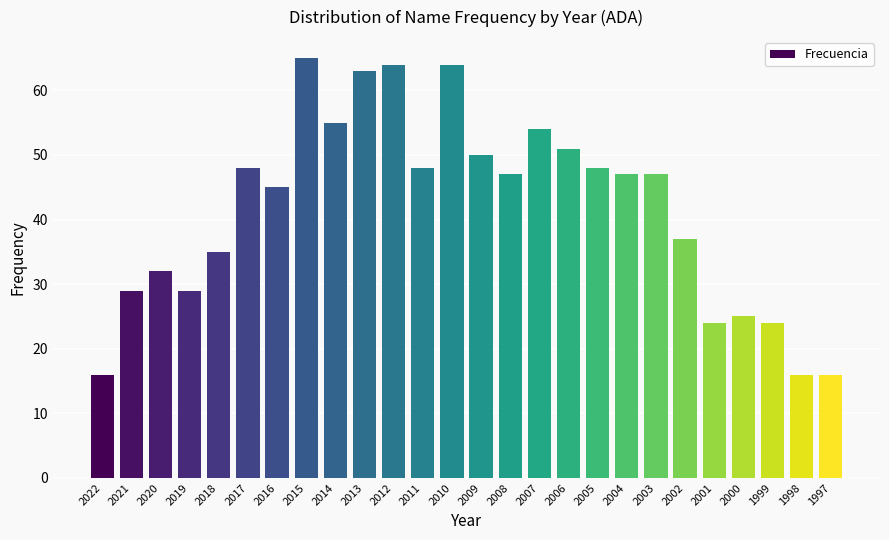

Reading right to left, list all the values displayed in this chart.

16	16	24	25	24	37	47	47	48	51	54	47	50	64	48	64	63	55	65	45	48	35	29	32	29	16